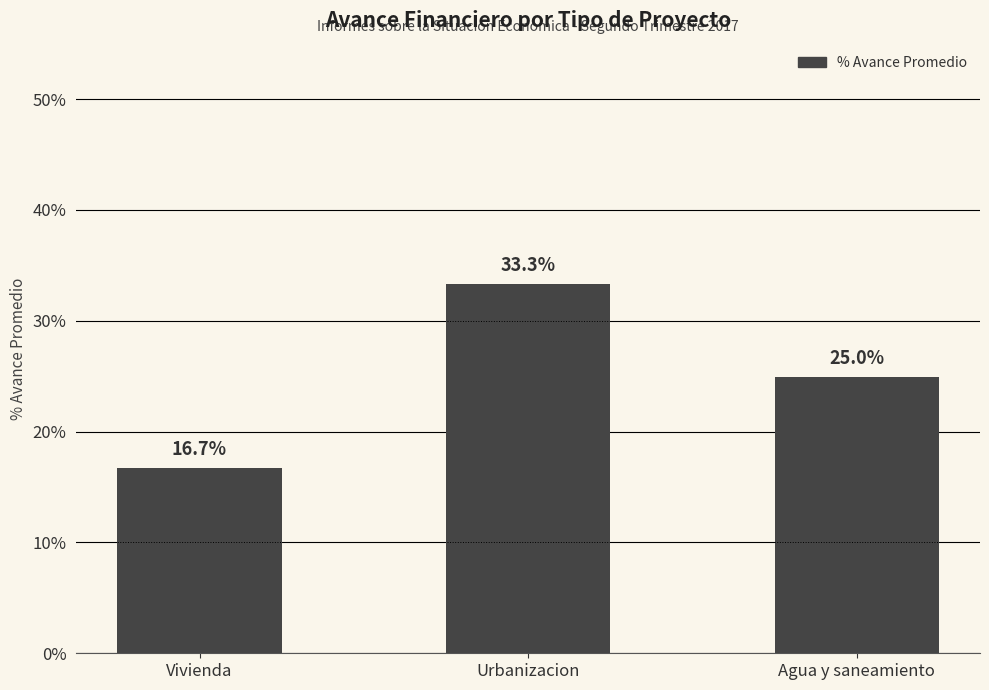

What is the label of the 2nd bar from the left?

Urbanizacion